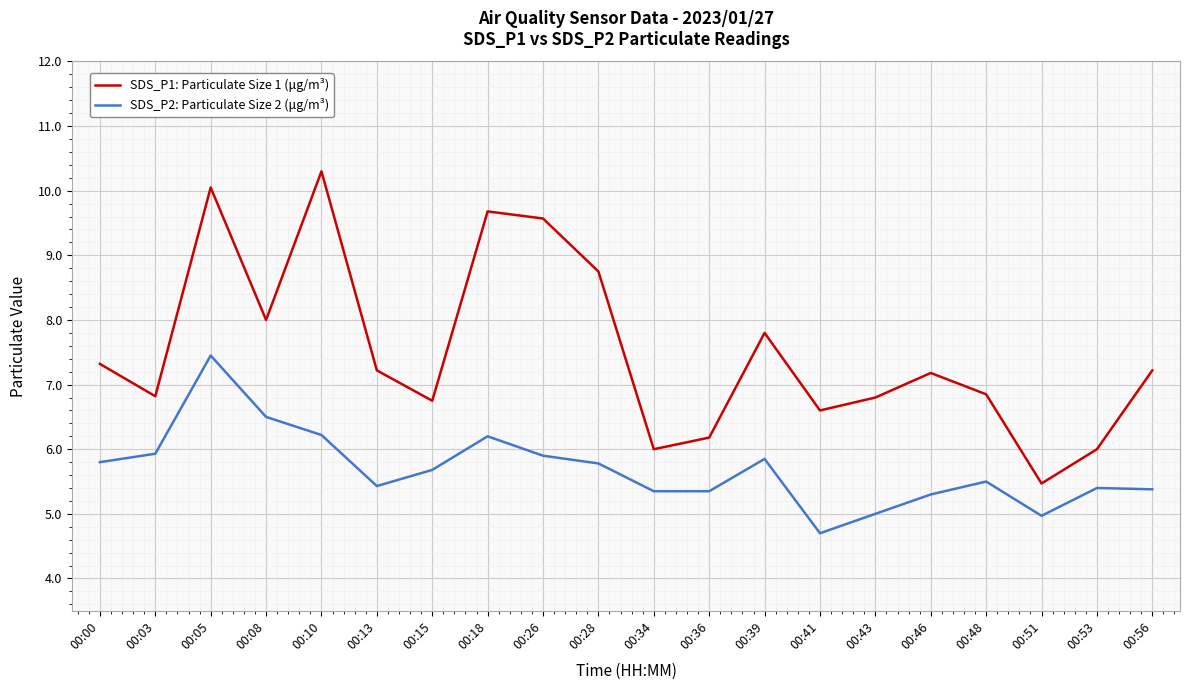

What is the sum of all SDS_P2: Particulate Size 2 (μg/m³) values?

113.7